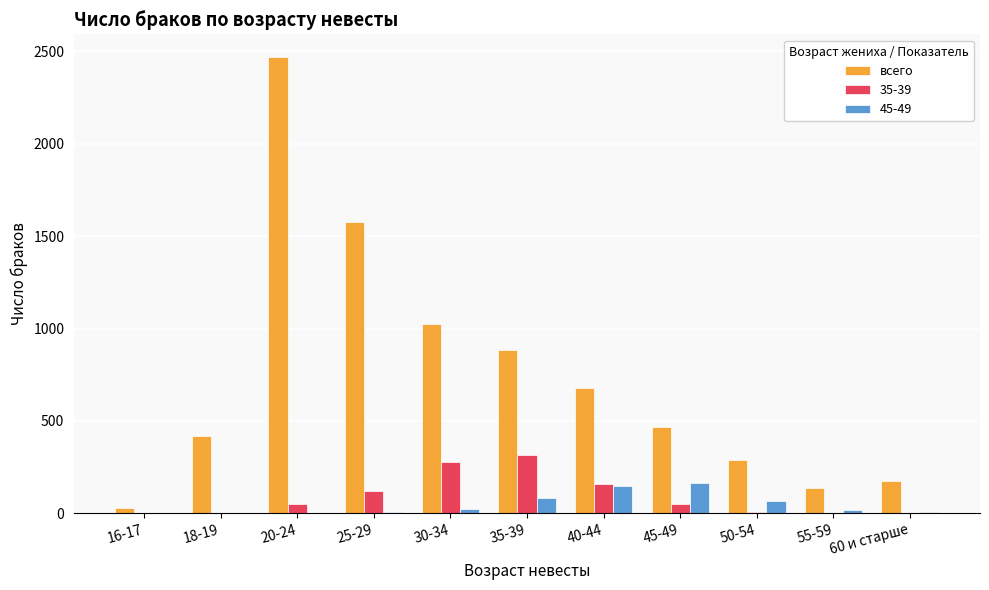

Is the value of 45-49 at 40-44 greater than the value of всего at 45-49?

No